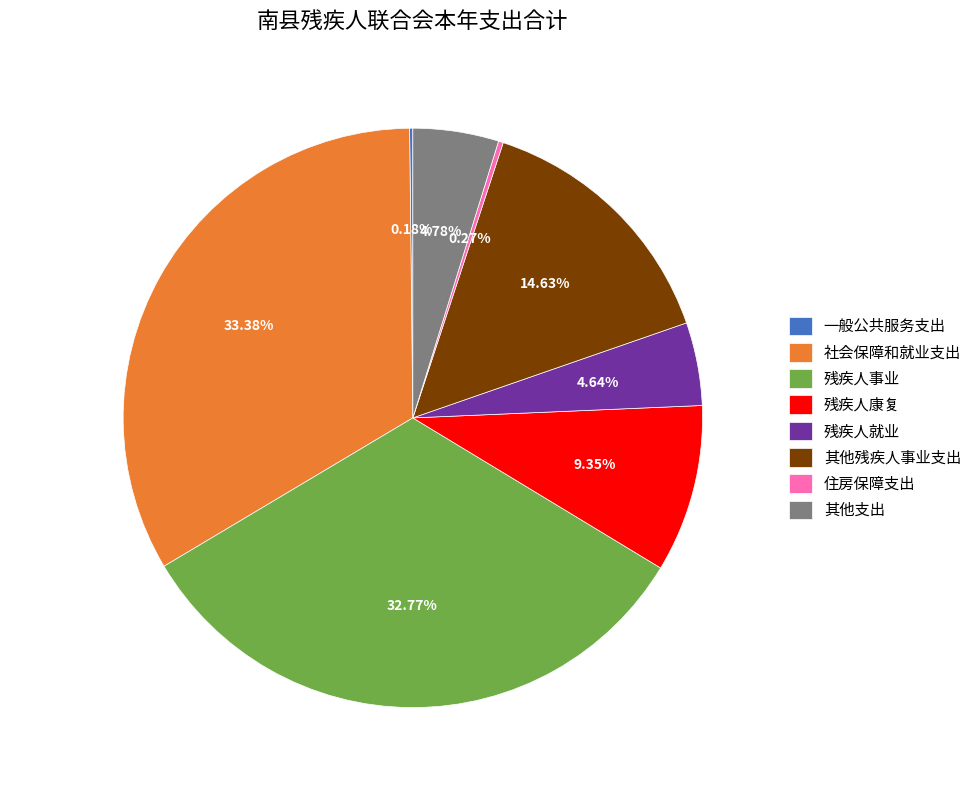

To the nearest percent, what percentage of the pie is 残疾人事业?

33%